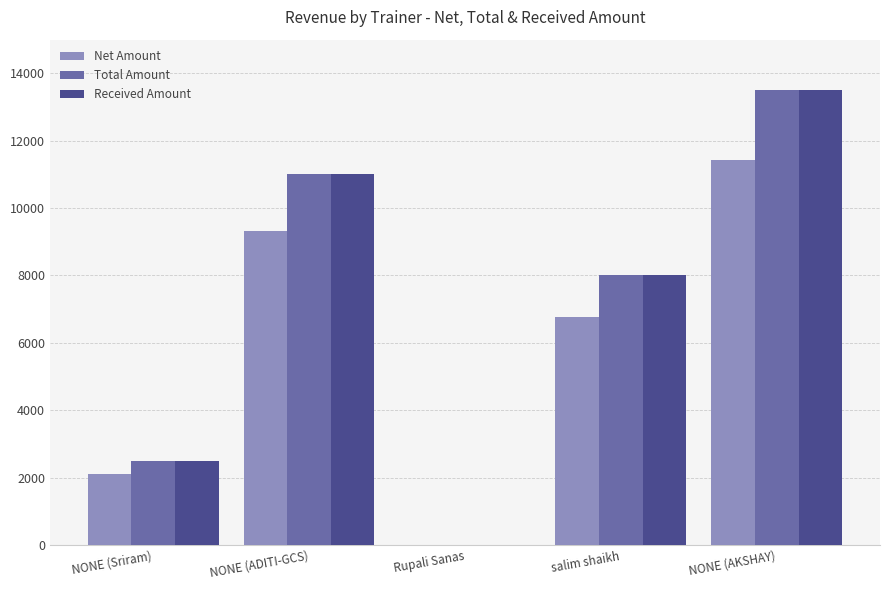

The Net Amount series shows 583.5 at NONE (Sriram). True or false?

False